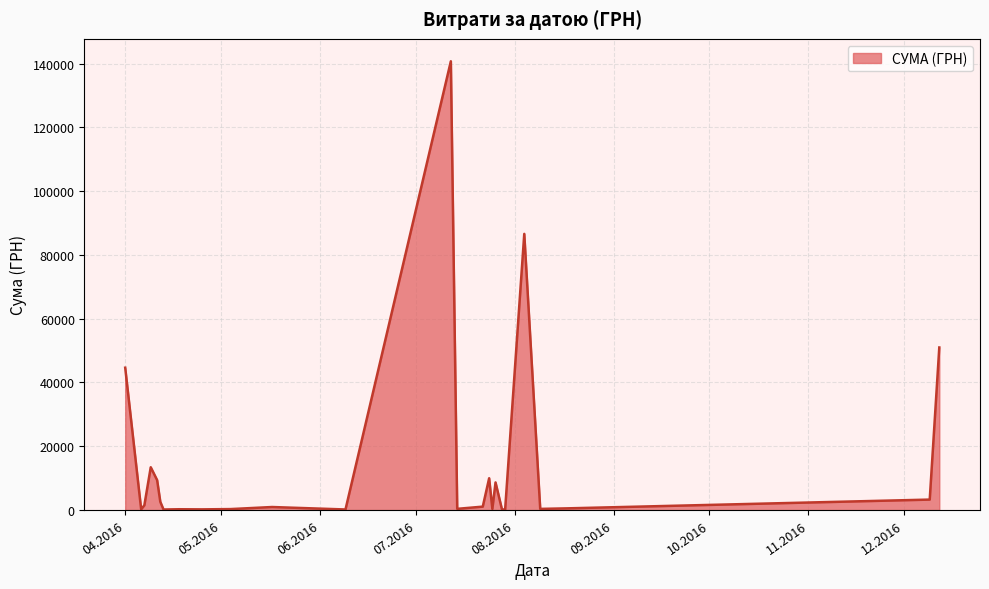

What is the maximum value shown in the chart?

140706.2